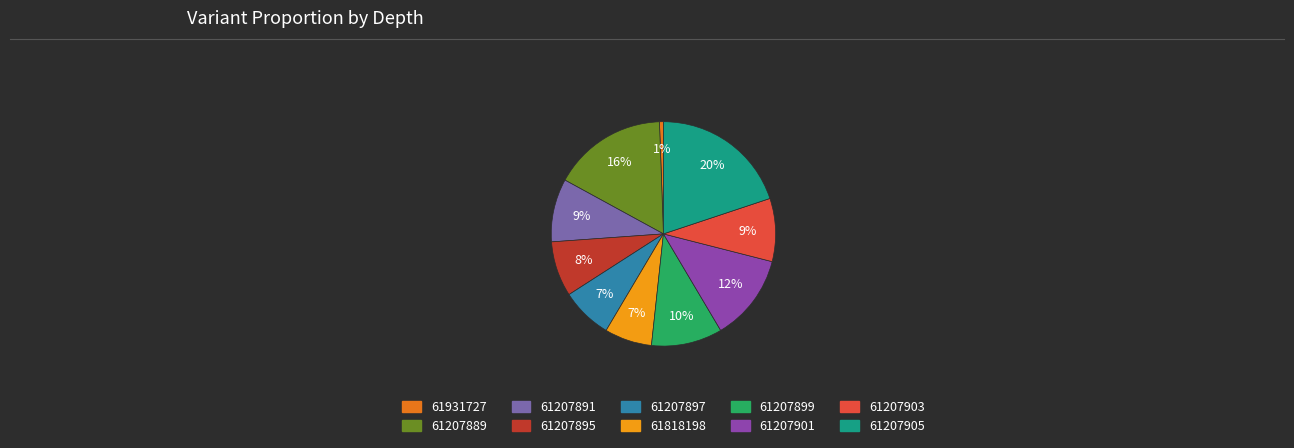

Which slice is the largest?

61207905